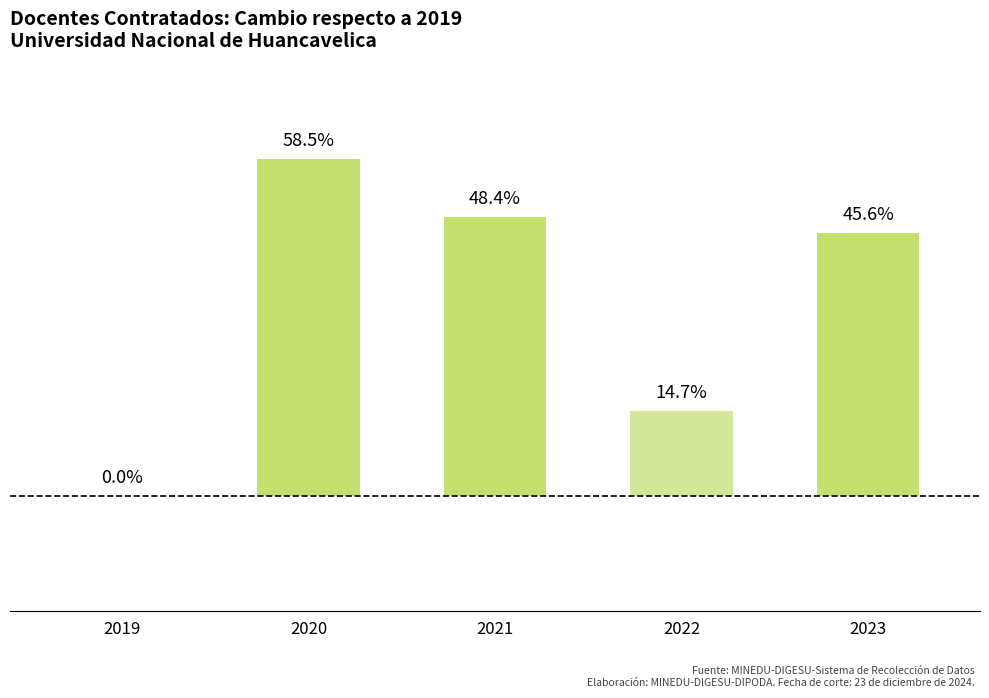

What is the ratio of the value at 2022 to the value at 2021?

0.3